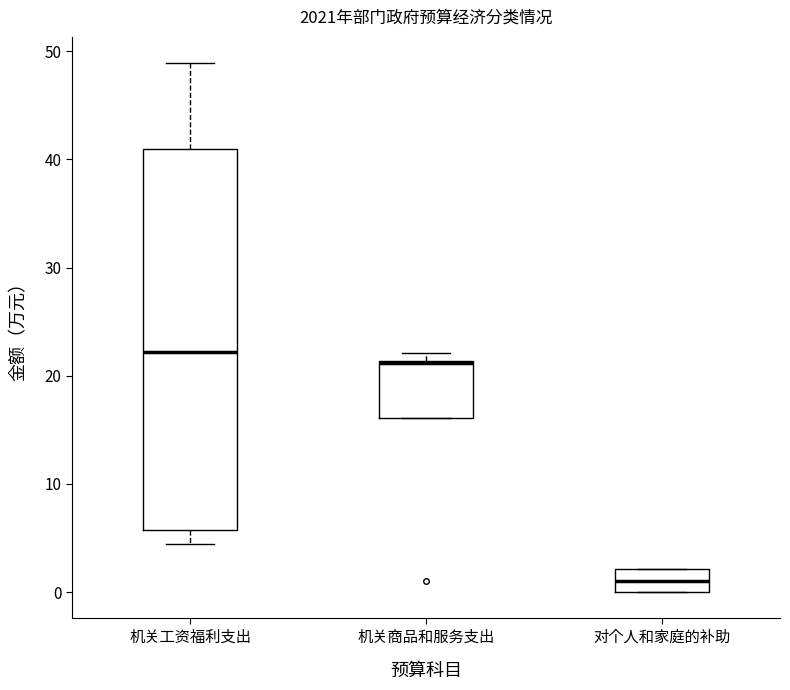

Reading left to right, transcribe this box plot: for each box, give where its median line is, the range the box spans, and where its two whiskers end, as read against the y-axis. The values are not printed on the chart, so give them approximately, as read against the axis.

机关工资福利支出: median 22, box 6 to 41, whiskers 4 to 49
机关商品和服务支出: median 21, box 16 to 21, whiskers 16 to 22
对个人和家庭的补助: median 1, box 0 to 2, whiskers 0 to 2